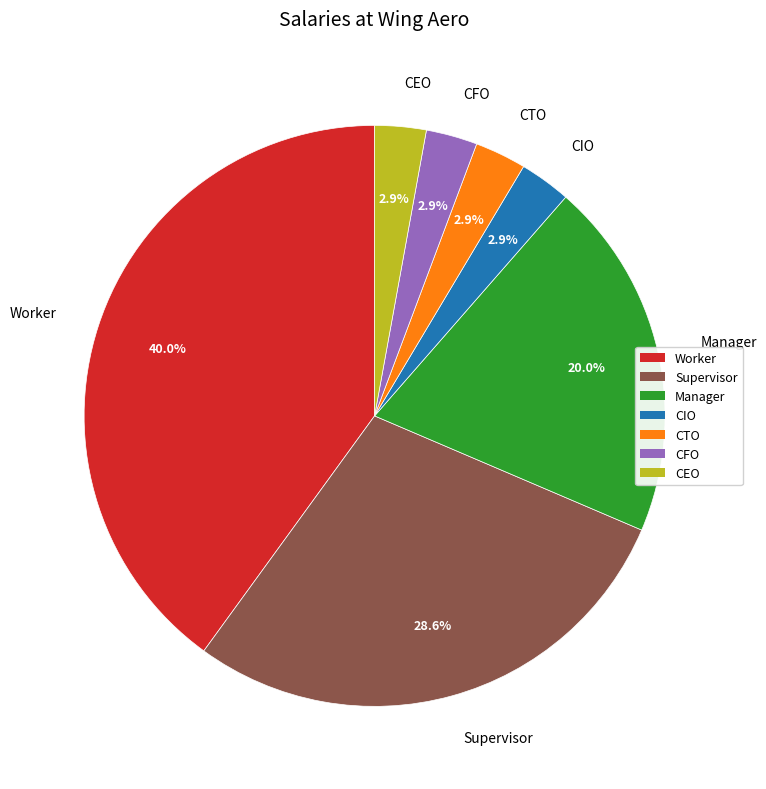

Is it true that Manager is 13% of the pie?

False